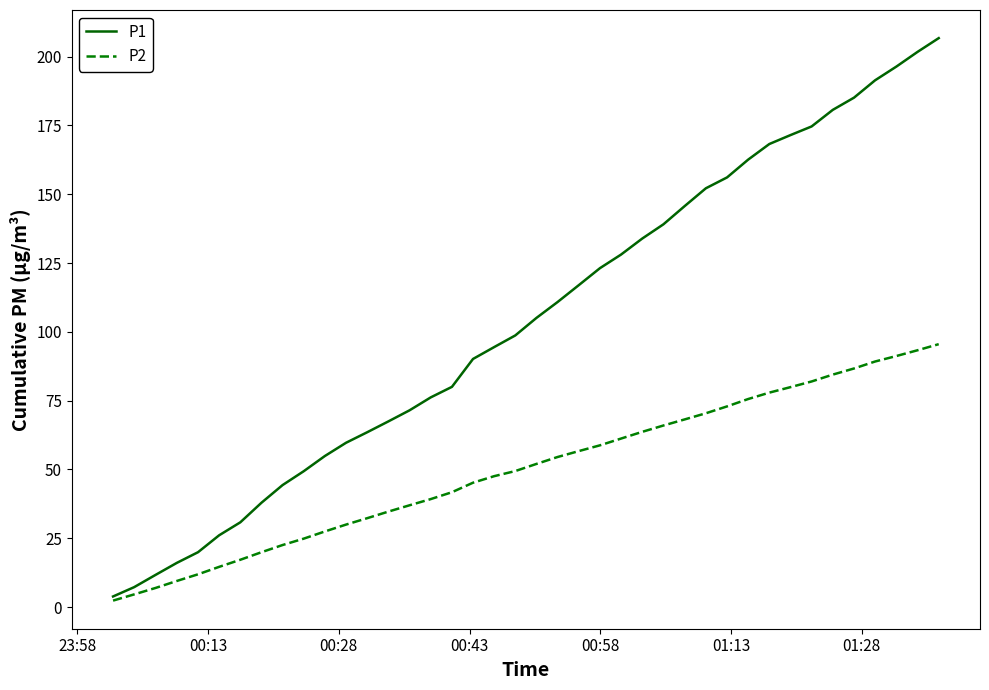

List the series in order of their peak value, lowest first.

P2, P1